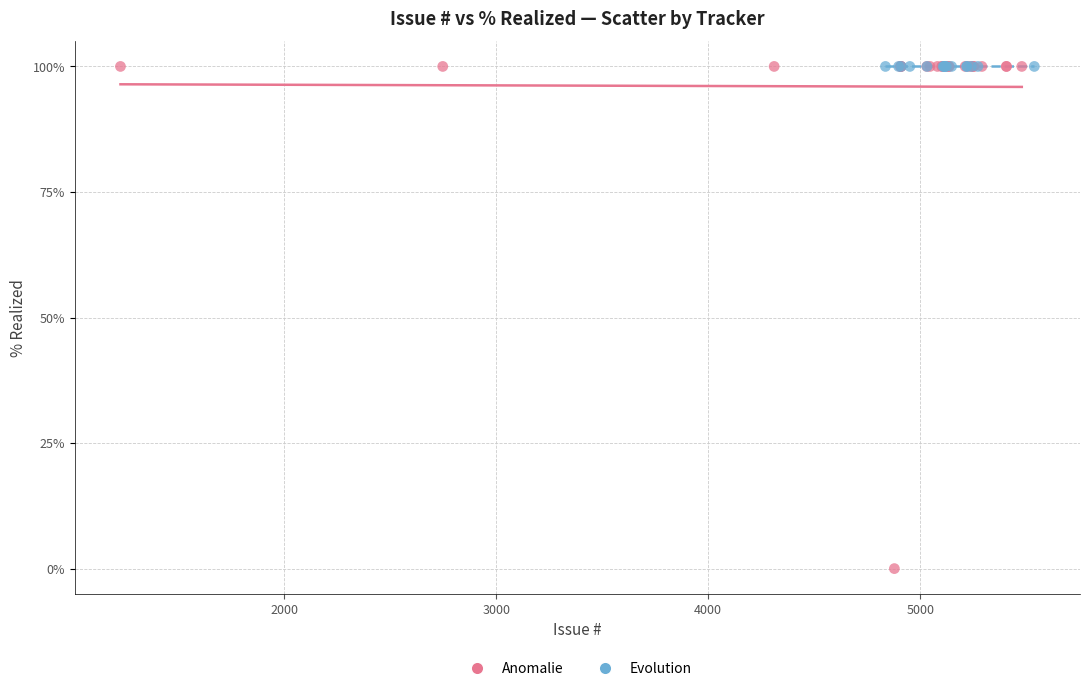

Which series reaches the minimum Y coordinate?

Anomalie